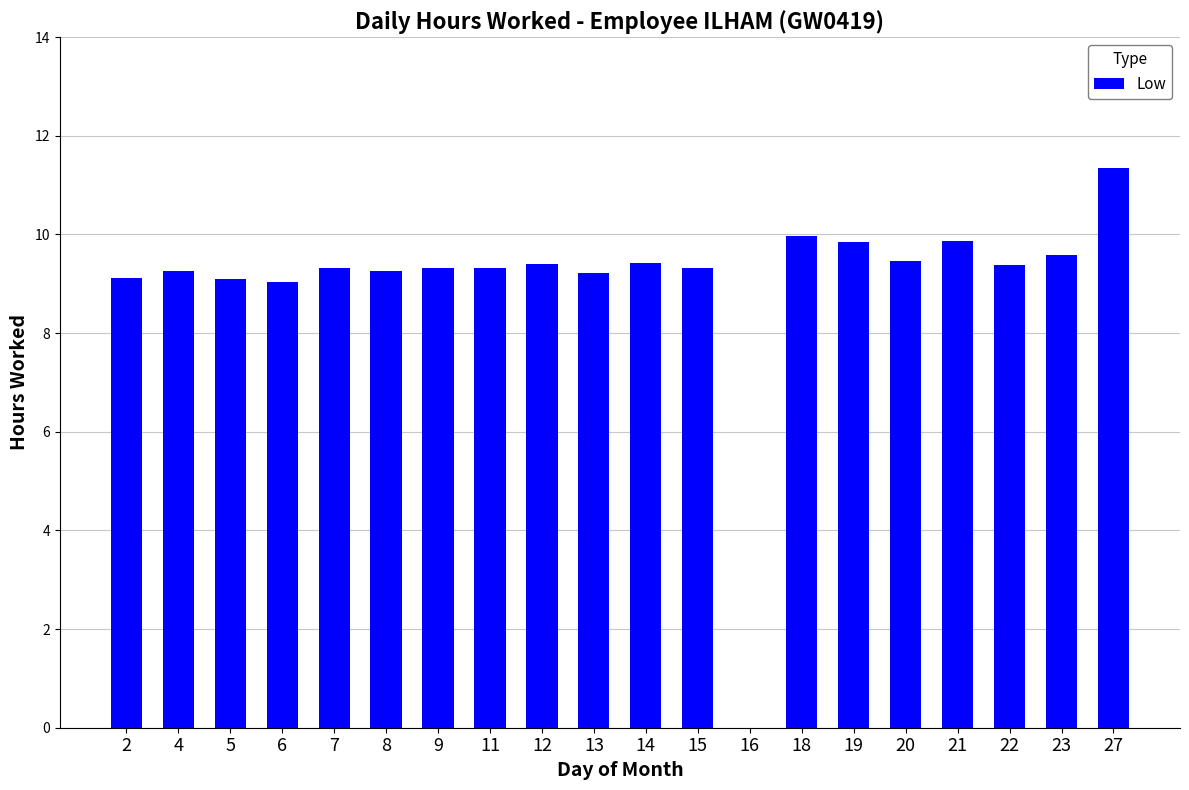

What is the approximate value at 27?

11.3